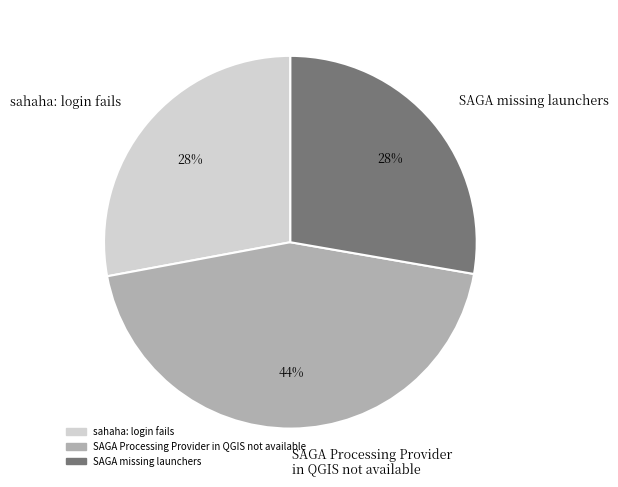

Combined, do SAGA missing launchers and SAGA Processing Provider in QGIS not available account for over 50%?

Yes